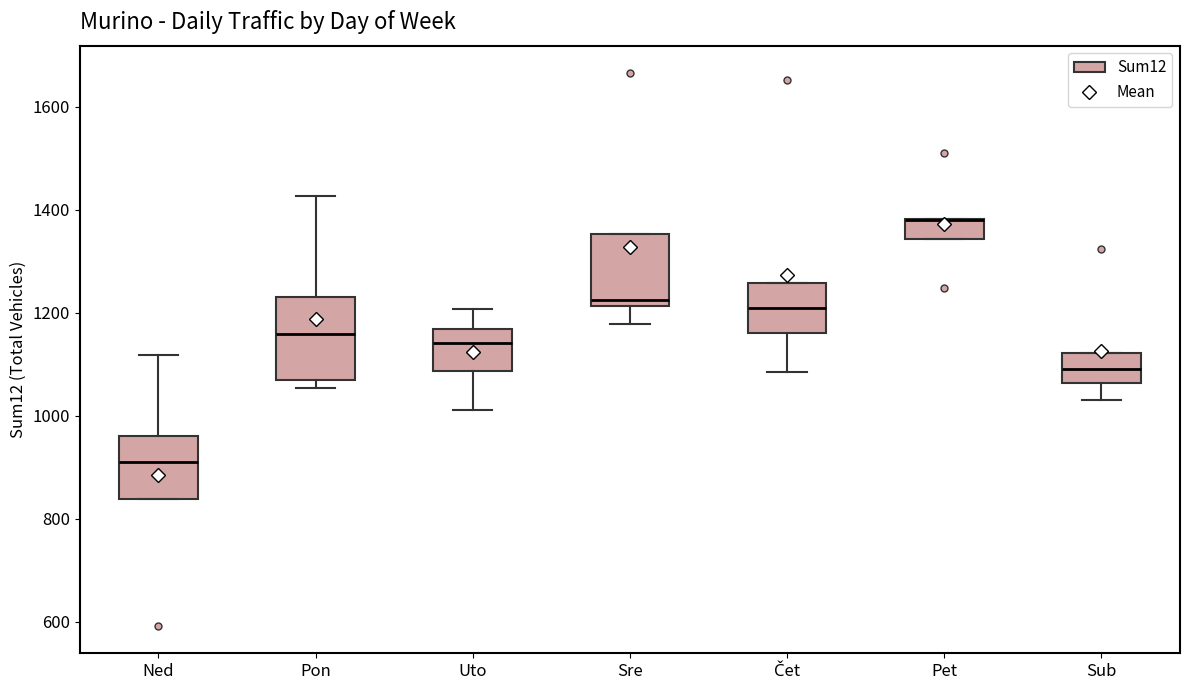

Where is the lower edge of the box for Sub on the y-axis? The values are not printed on the chart, so give them approximately, as read against the axis.

1060